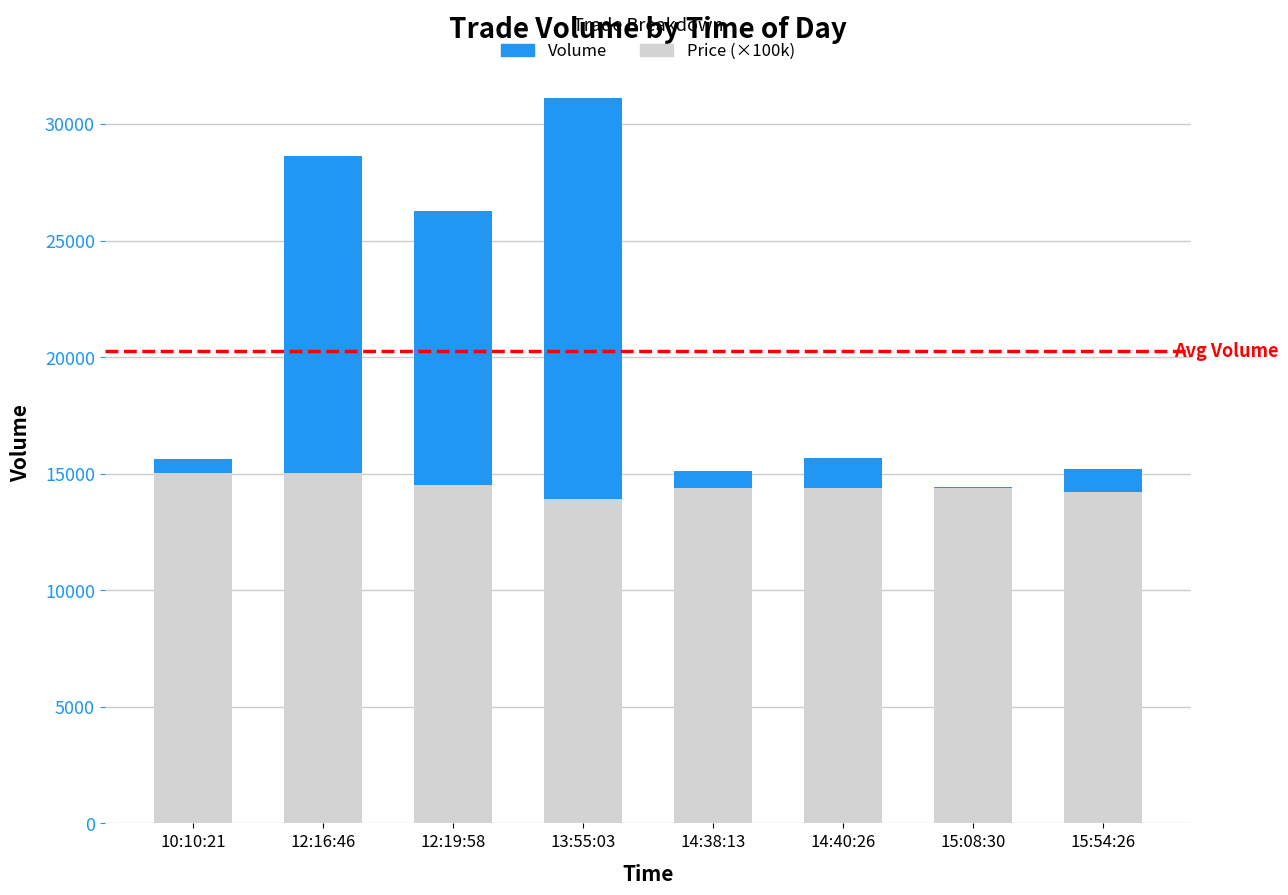

What is the sum of the Price (×100k) values at 13:55:03 and 14:40:26?

28300.0